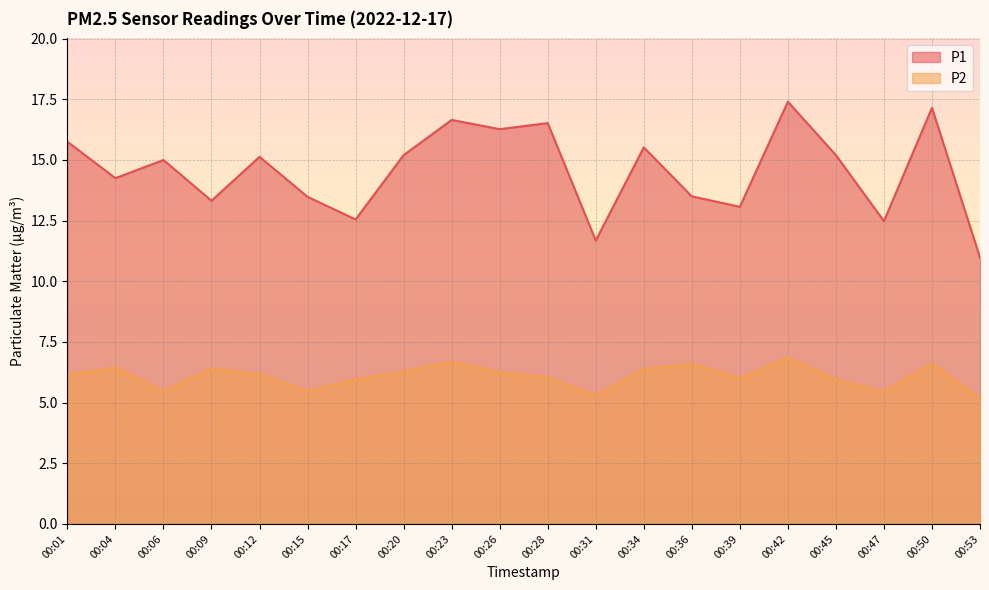

Reading right to left, what are all the values shown in this chart?

P1: 11.0	17.1	12.5	15.2	17.4	13.1	13.5	15.5	11.7	16.5	16.3	16.6	15.2	12.6	13.5	15.1	13.3	15.0	14.2	15.8
P2: 5.2	6.6	5.5	6.0	6.8	6.0	6.6	6.4	5.3	6.0	6.2	6.7	6.3	6.0	5.5	6.2	6.4	5.5	6.5	6.2